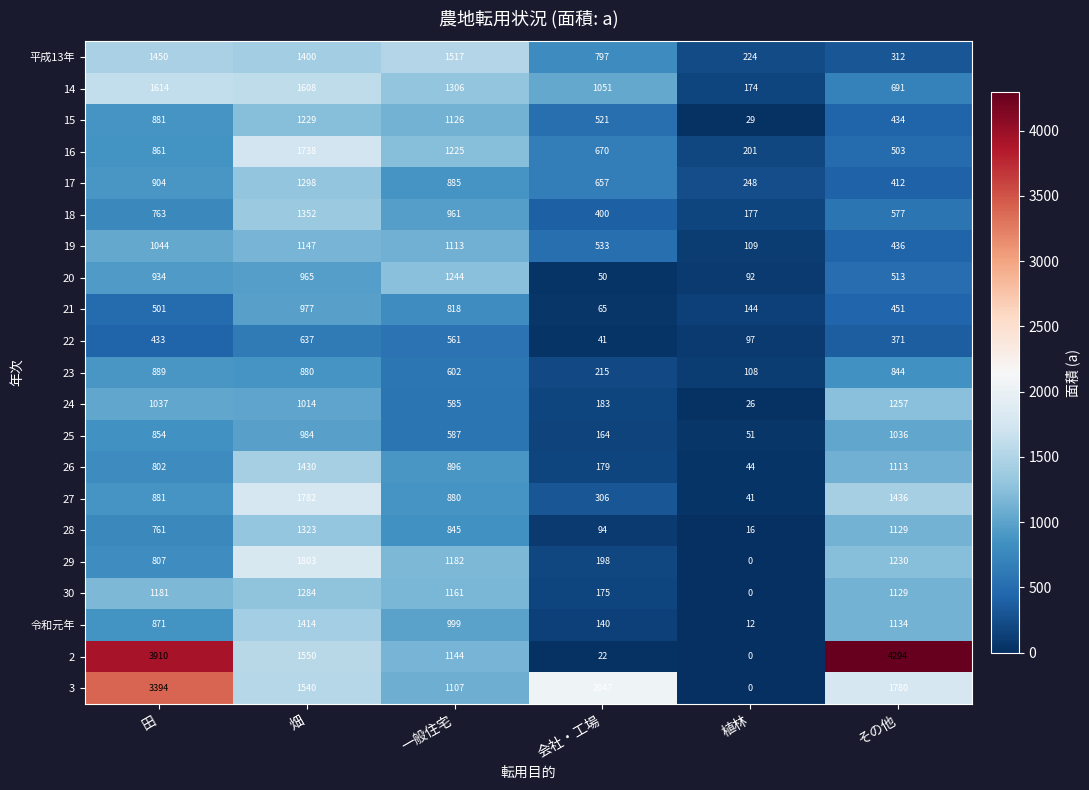

Which series changed the most between 一般住宅 and 会社・工場?

20